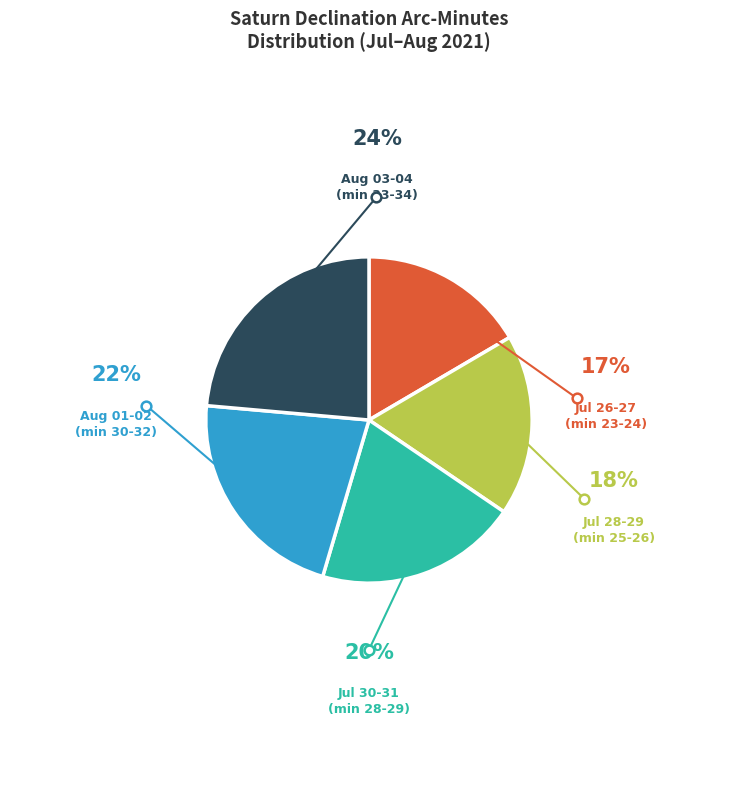

Is there any slice that represents more than half of the pie?

No